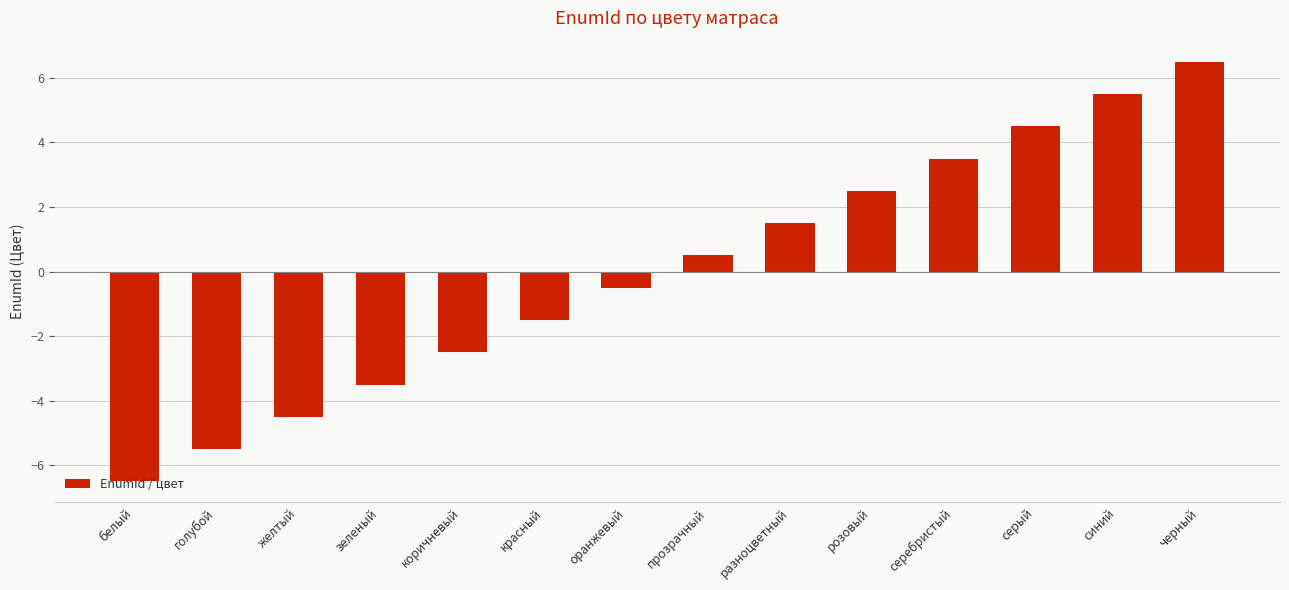

How many values are above zero?

7